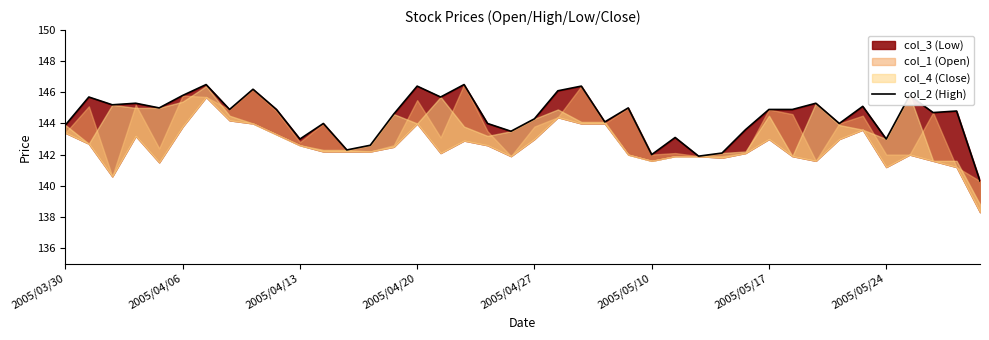

At which label does the data first exceed 144?

2005/04/06